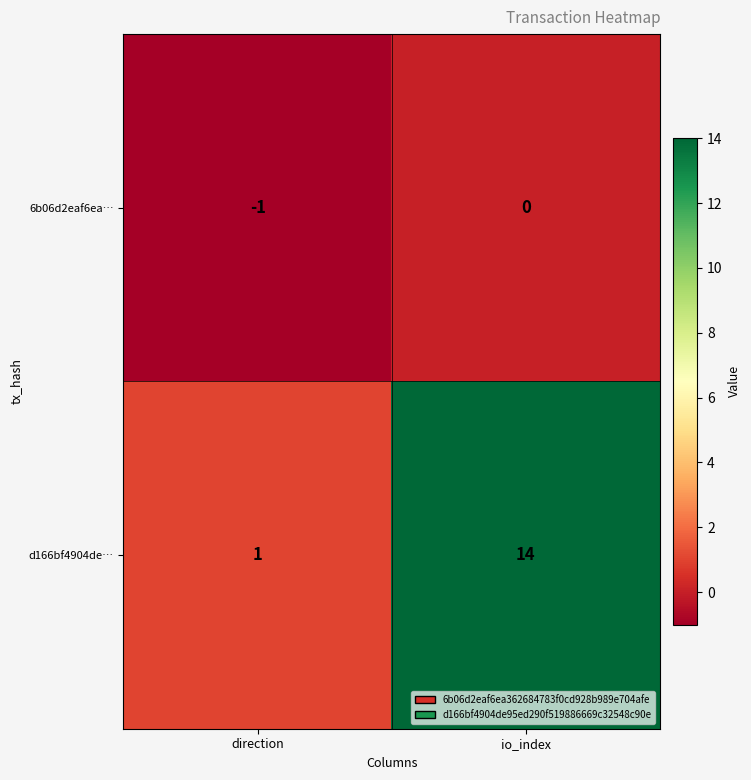

Is it true that 6b06d2eaf6ea… equals 0 at direction?

False